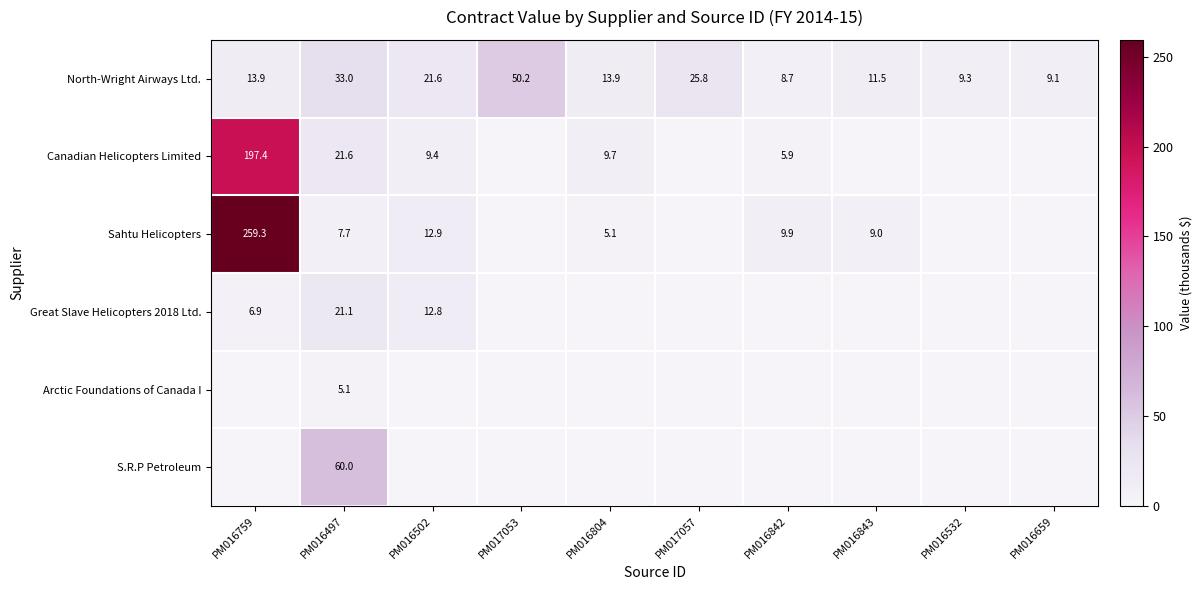

What is the difference between the maximum and minimum values in the North-Wright Airways Ltd. series?

41.5